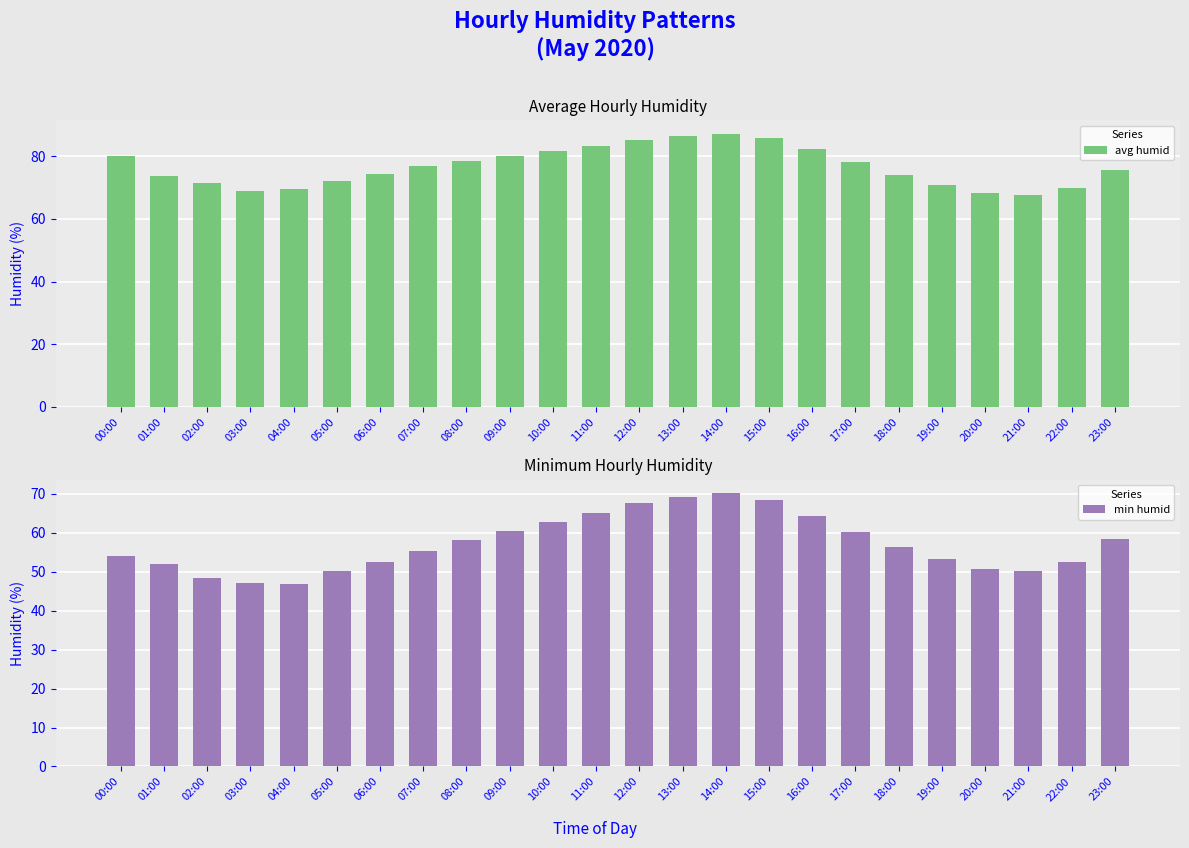

How many bars are there in total?

48